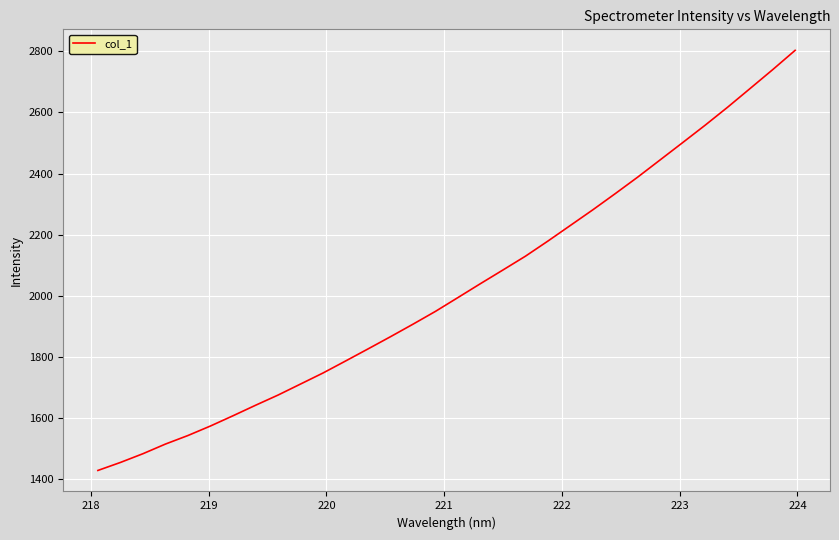

What is the greatest value displayed?

2803.0